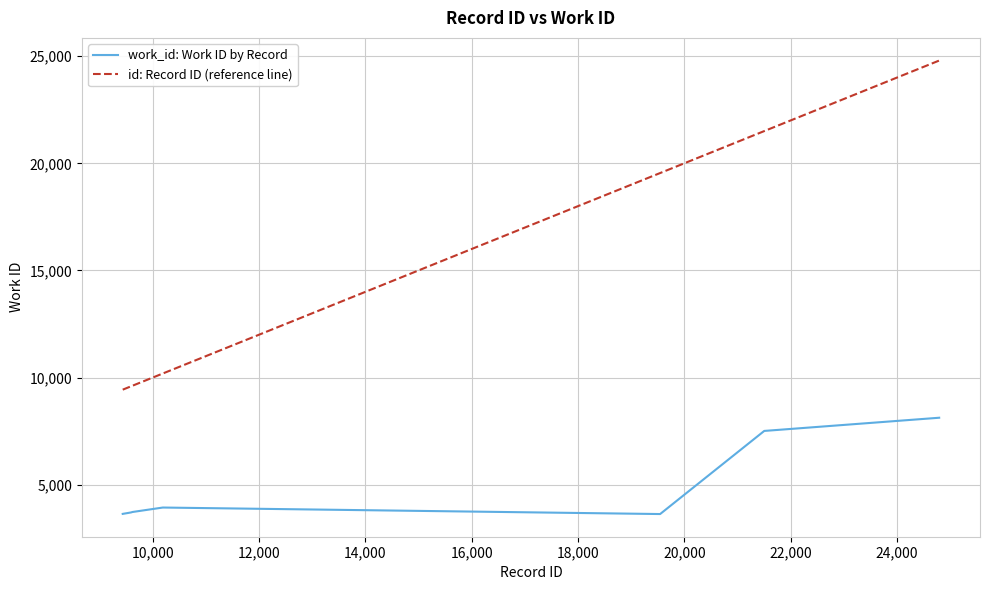

Which series has the largest range (max minus min)?

id: Record ID (reference line)